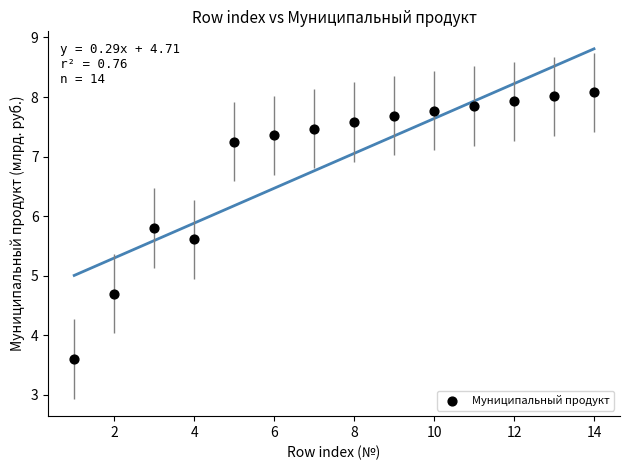

What Y value in the scatter plot is closest to 5?

4.7